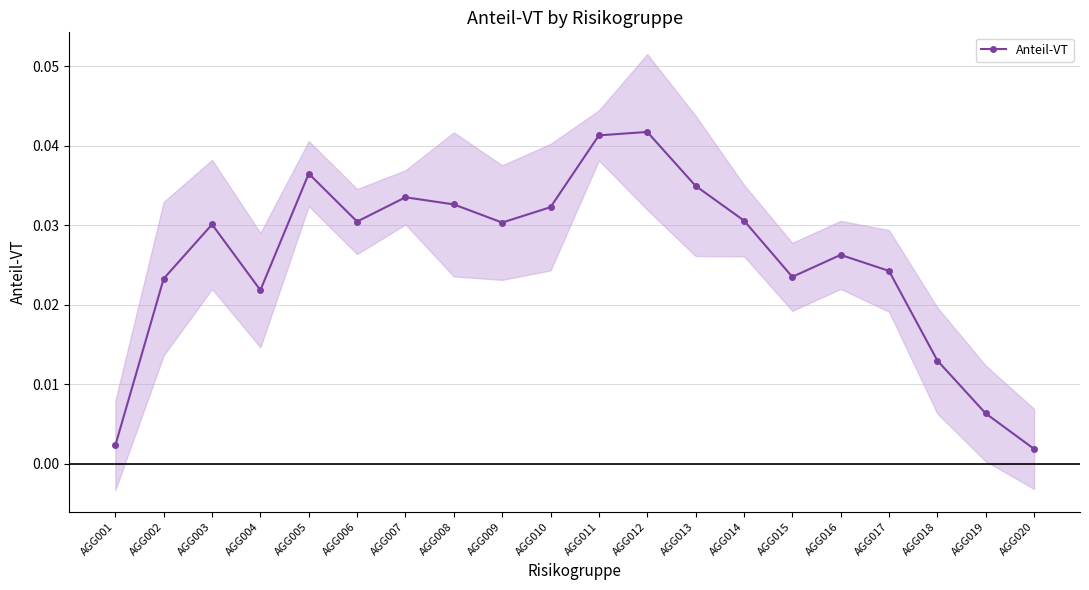

List the labels in order of value, smallest first.

AGG020, AGG001, AGG019, AGG018, AGG004, AGG002, AGG015, AGG017, AGG016, AGG003, AGG009, AGG006, AGG014, AGG010, AGG008, AGG007, AGG013, AGG005, AGG011, AGG012